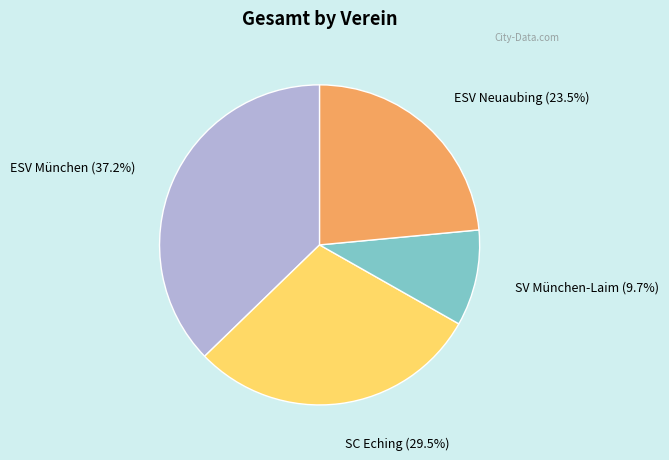

Does any single category account for the majority?

No